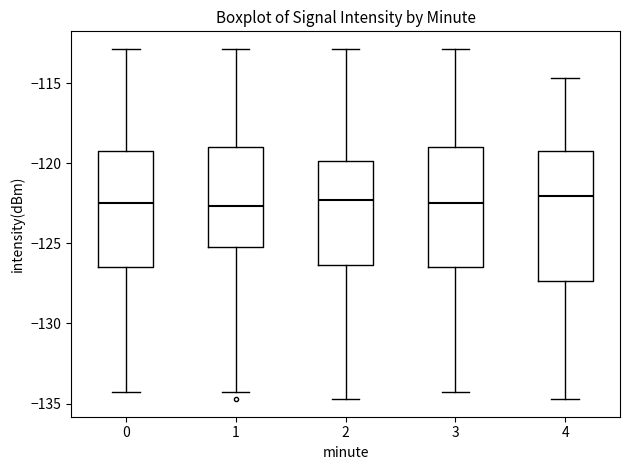

Reading left to right, read every box against the y-axis: the position of its median line, the range the box covers, and the ends of its whiskers. The values are not printed on the chart, so give them approximately, as read against the axis.

0: median -122.5, box -126.5 to -119.0, whiskers -134.5 to -113.0
1: median -122.5, box -125.5 to -119.0, whiskers -134.5 to -113.0
2: median -122.5, box -126.5 to -120.0, whiskers -134.5 to -113.0
3: median -122.5, box -126.5 to -119.0, whiskers -134.5 to -113.0
4: median -122.0, box -127.5 to -119.5, whiskers -134.5 to -114.5